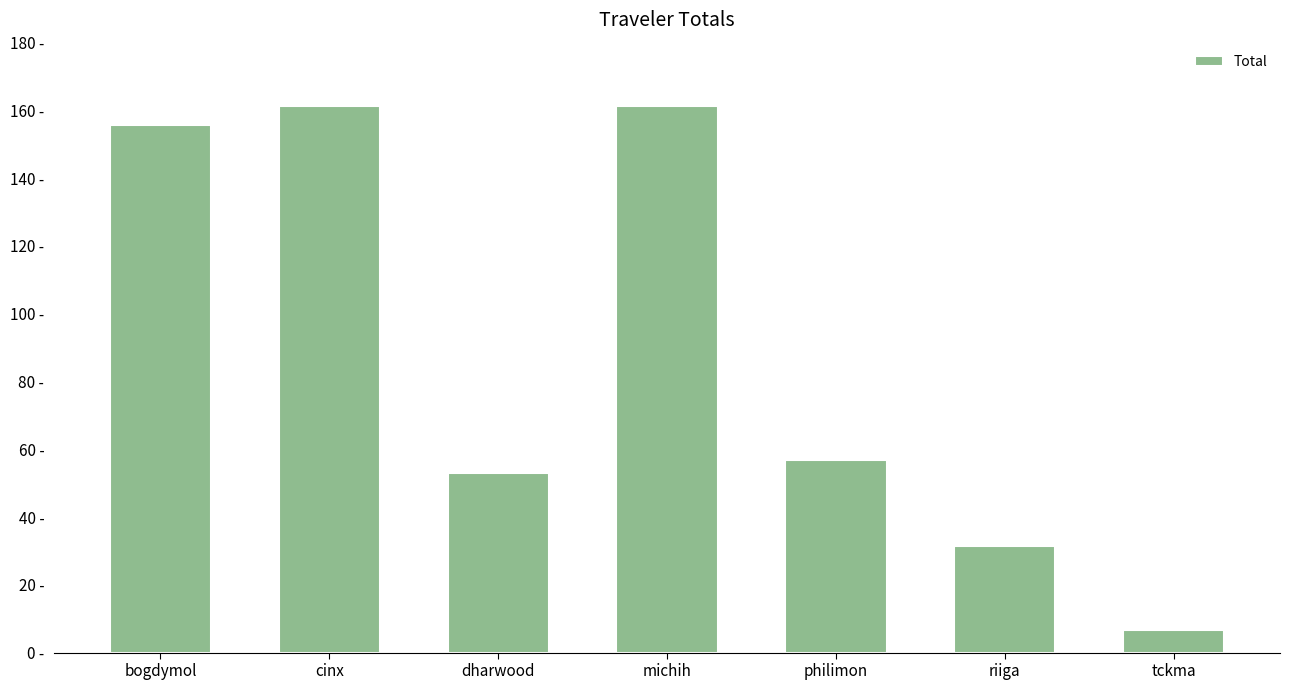

Where is the data nearest to the value 83?

philimon